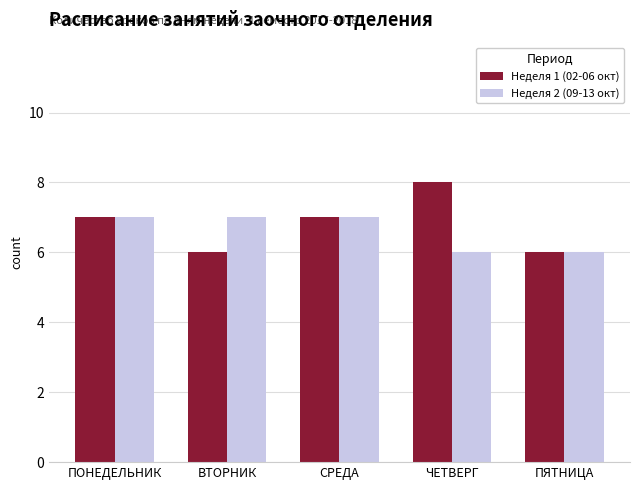

True or false: Неделя 1 (02-06 окт) has a value of 7 at СРЕДА.

True